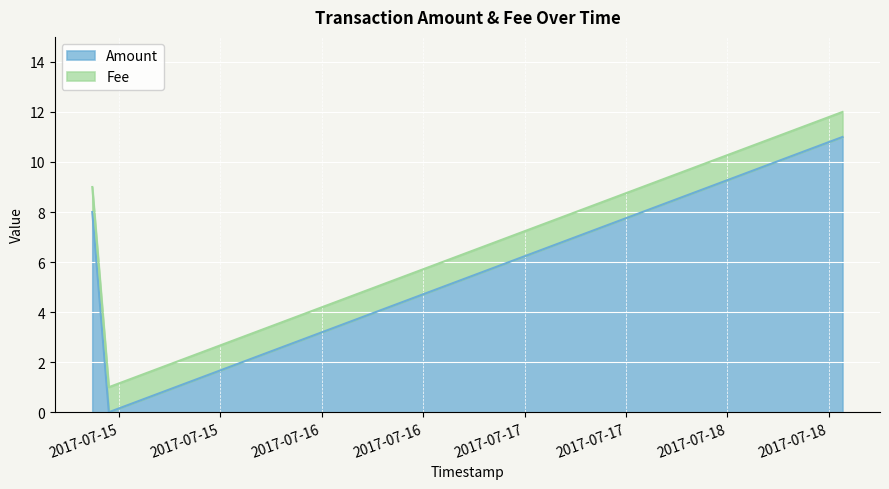

What is the difference between the maximum and second lowest values in the Amount series?

3